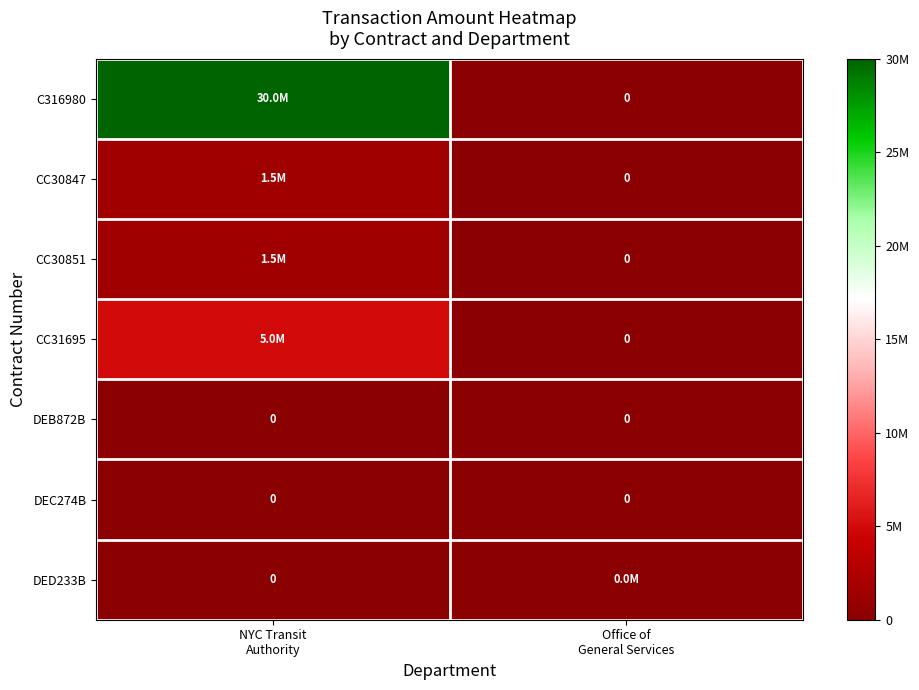

At how many categories does at least one series exceed 23485479?

1